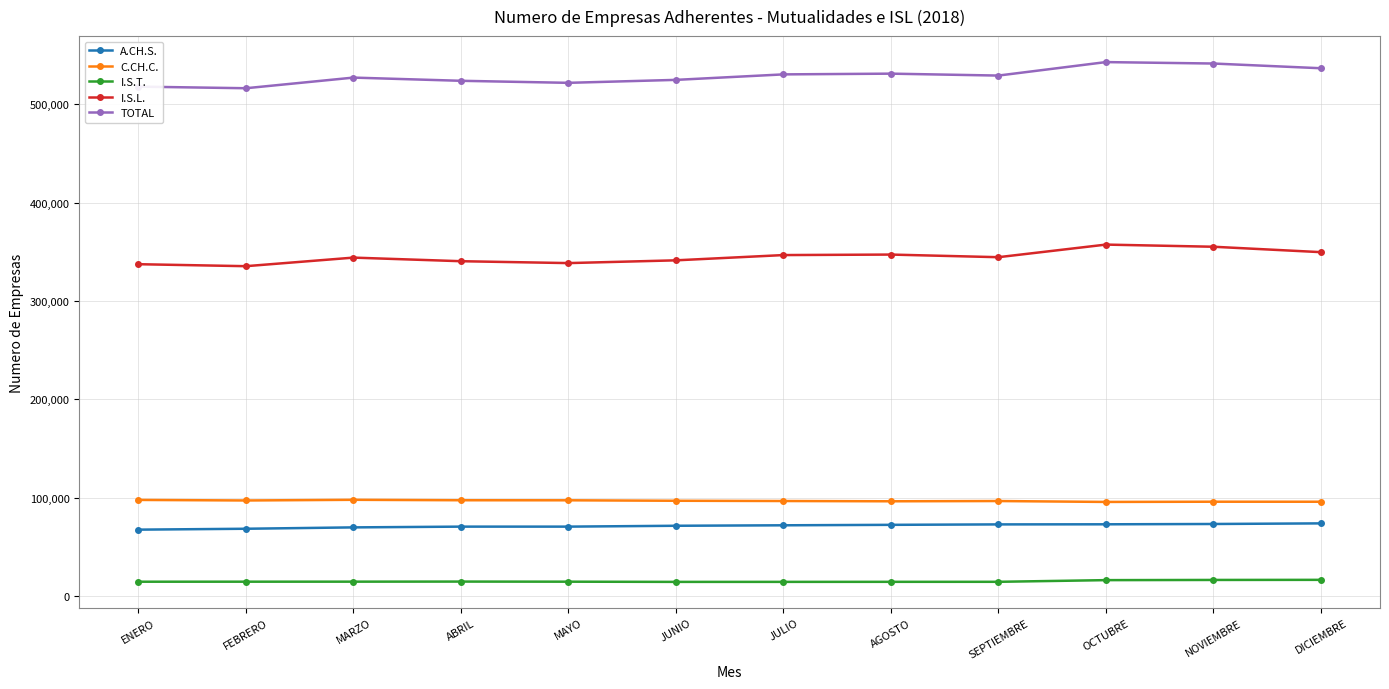

What is the label of the 4th point from the right?

SEPTIEMBRE